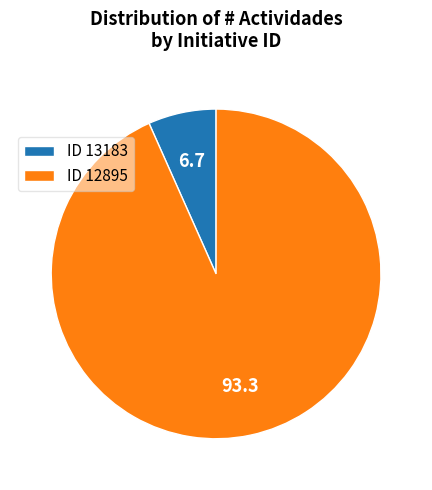

Between ID 13183 and ID 12895, which is larger?

ID 12895